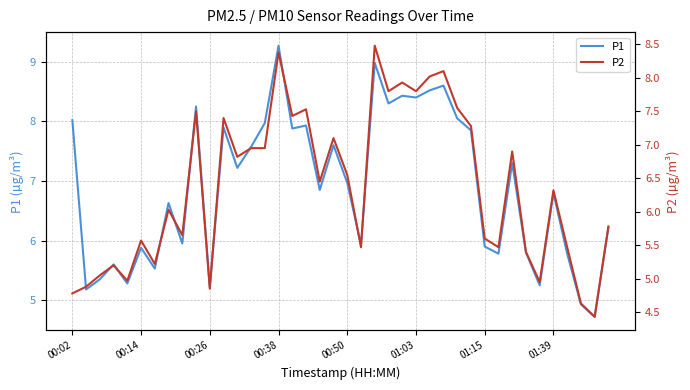

What is the approximate value of P1 at 29?

7.8